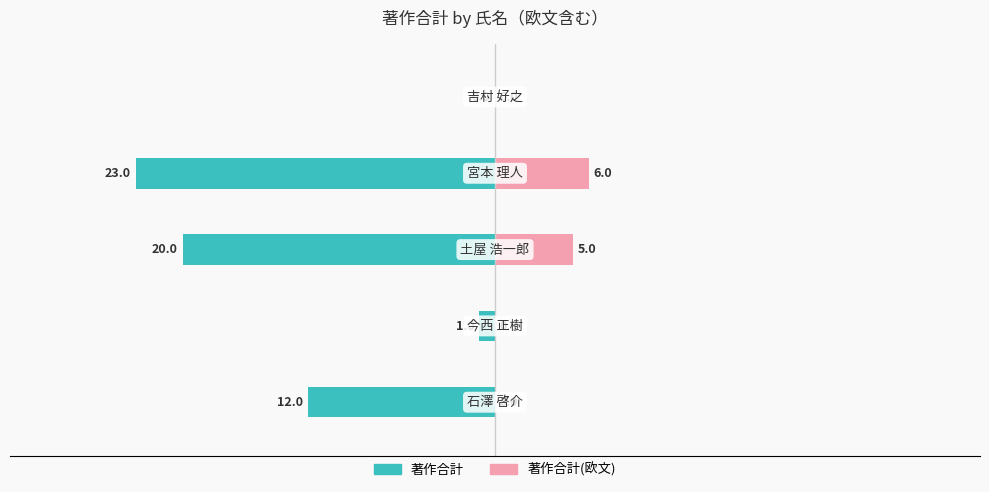

What is the label of the 3rd bar from the right?

−20